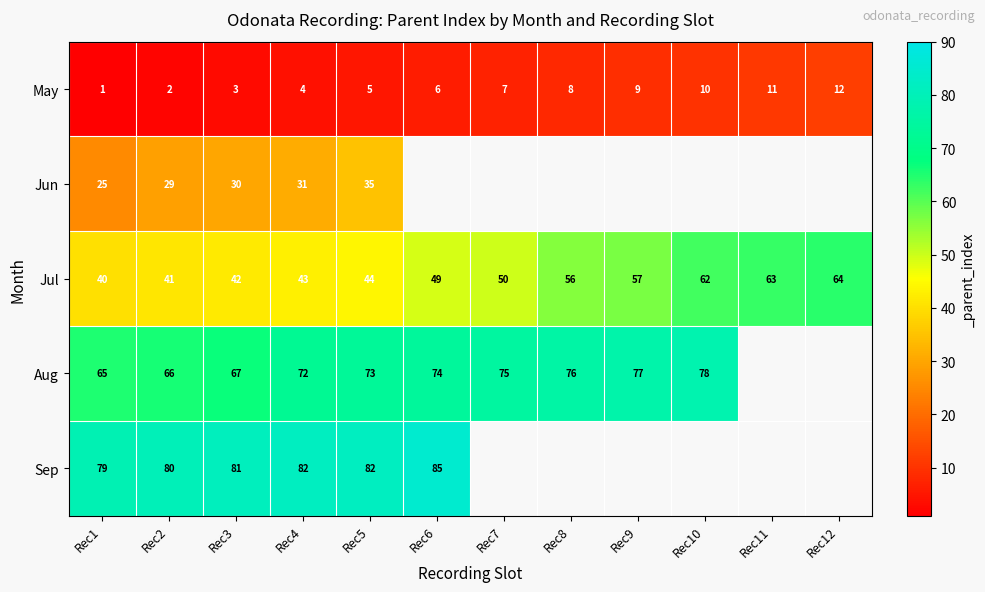

How many distinct data groups are displayed?

5